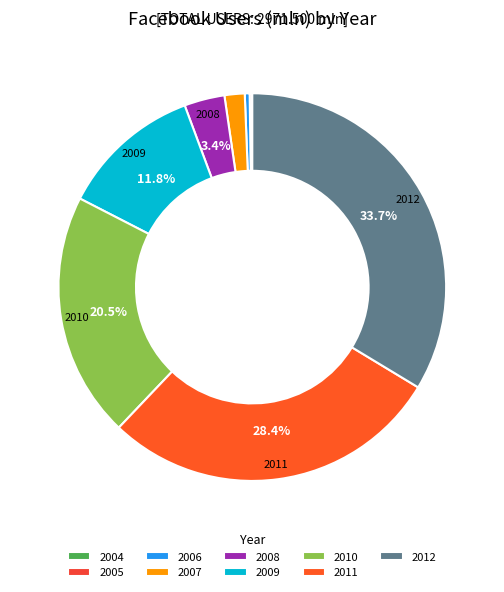

What is the change in value from 2008 to 2009?

+250.0